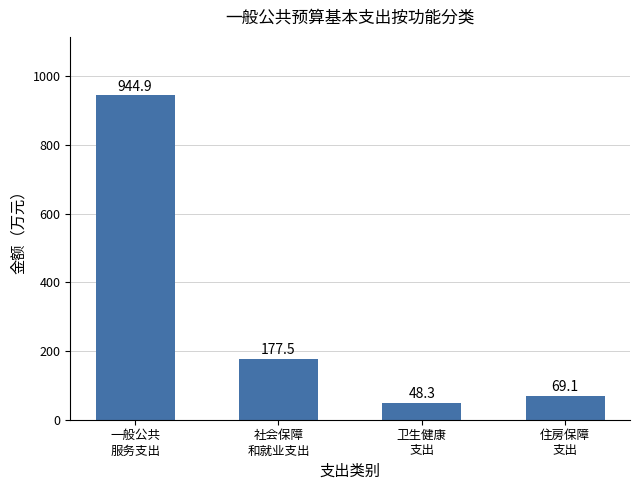

How many values are below 177?

2